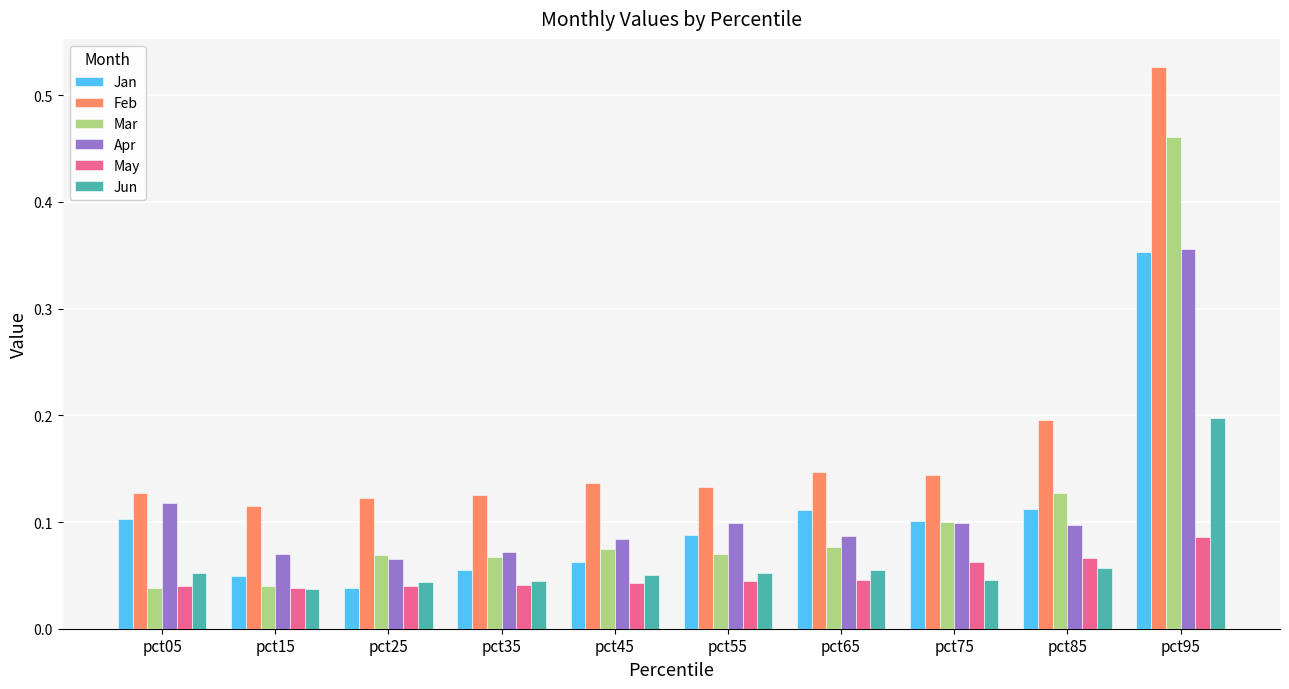

Count the Feb values in the range 0 to 1.

10